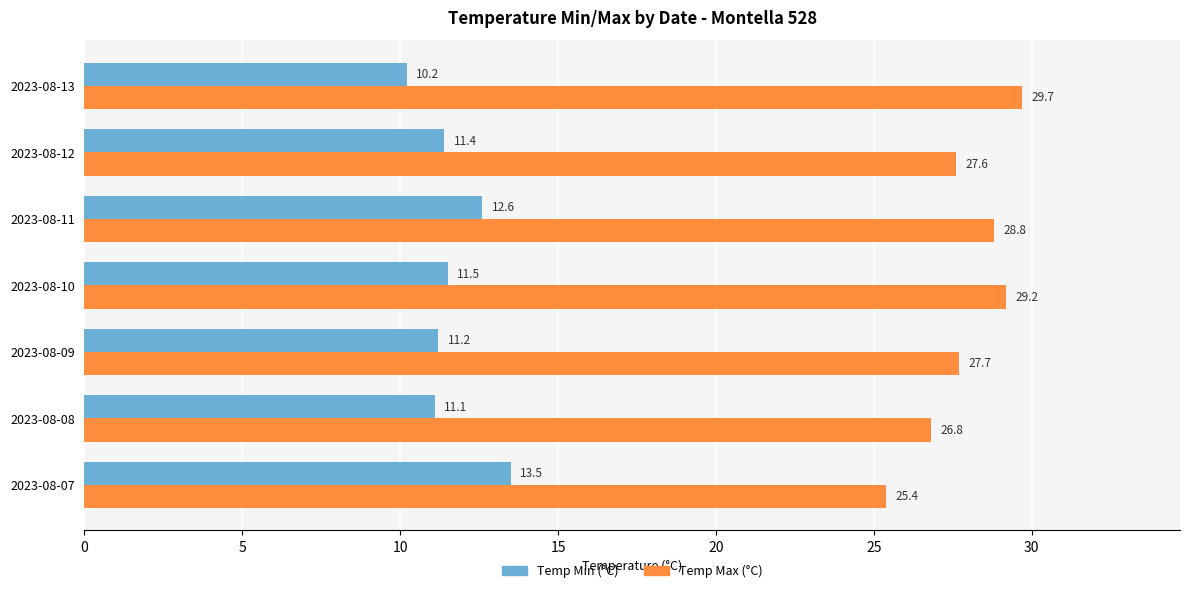

What is the minimum value for Temp Max (°C)?

25.4